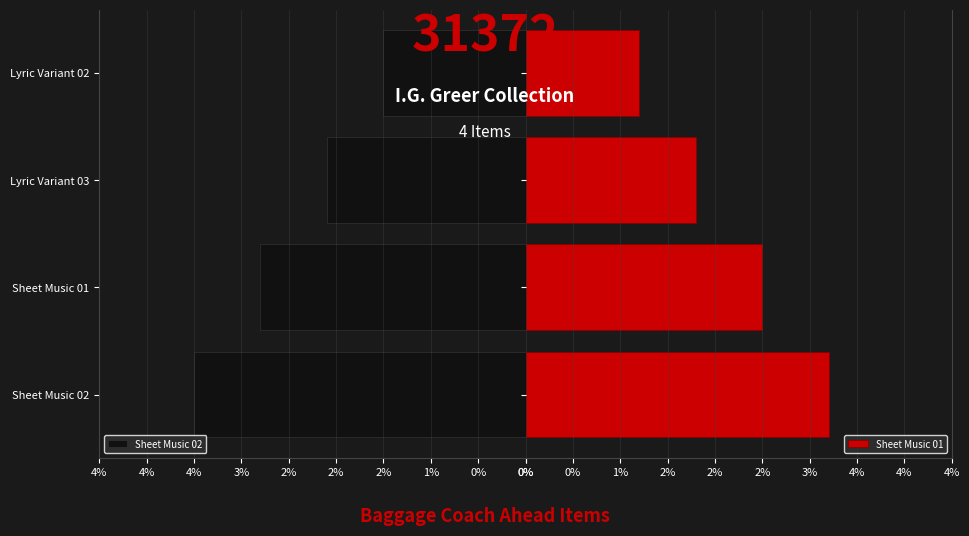

What is the maximum value for Sheet Music 01?

3.2